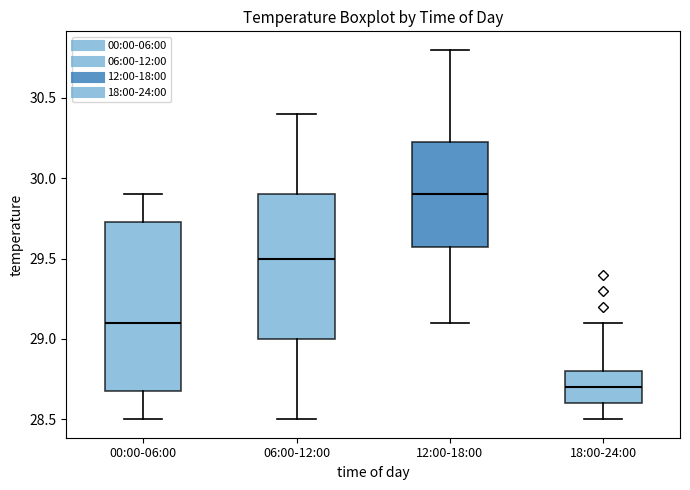

Which box has the lowest median line?

18:00-24:00